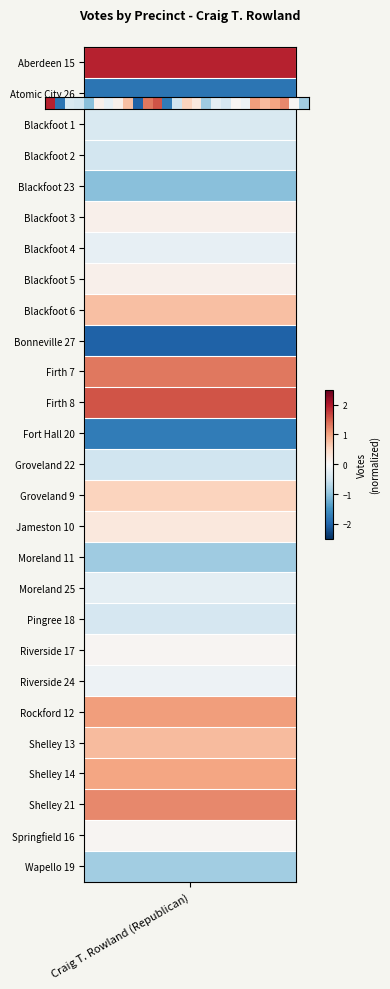

How many data points does each series have?

27